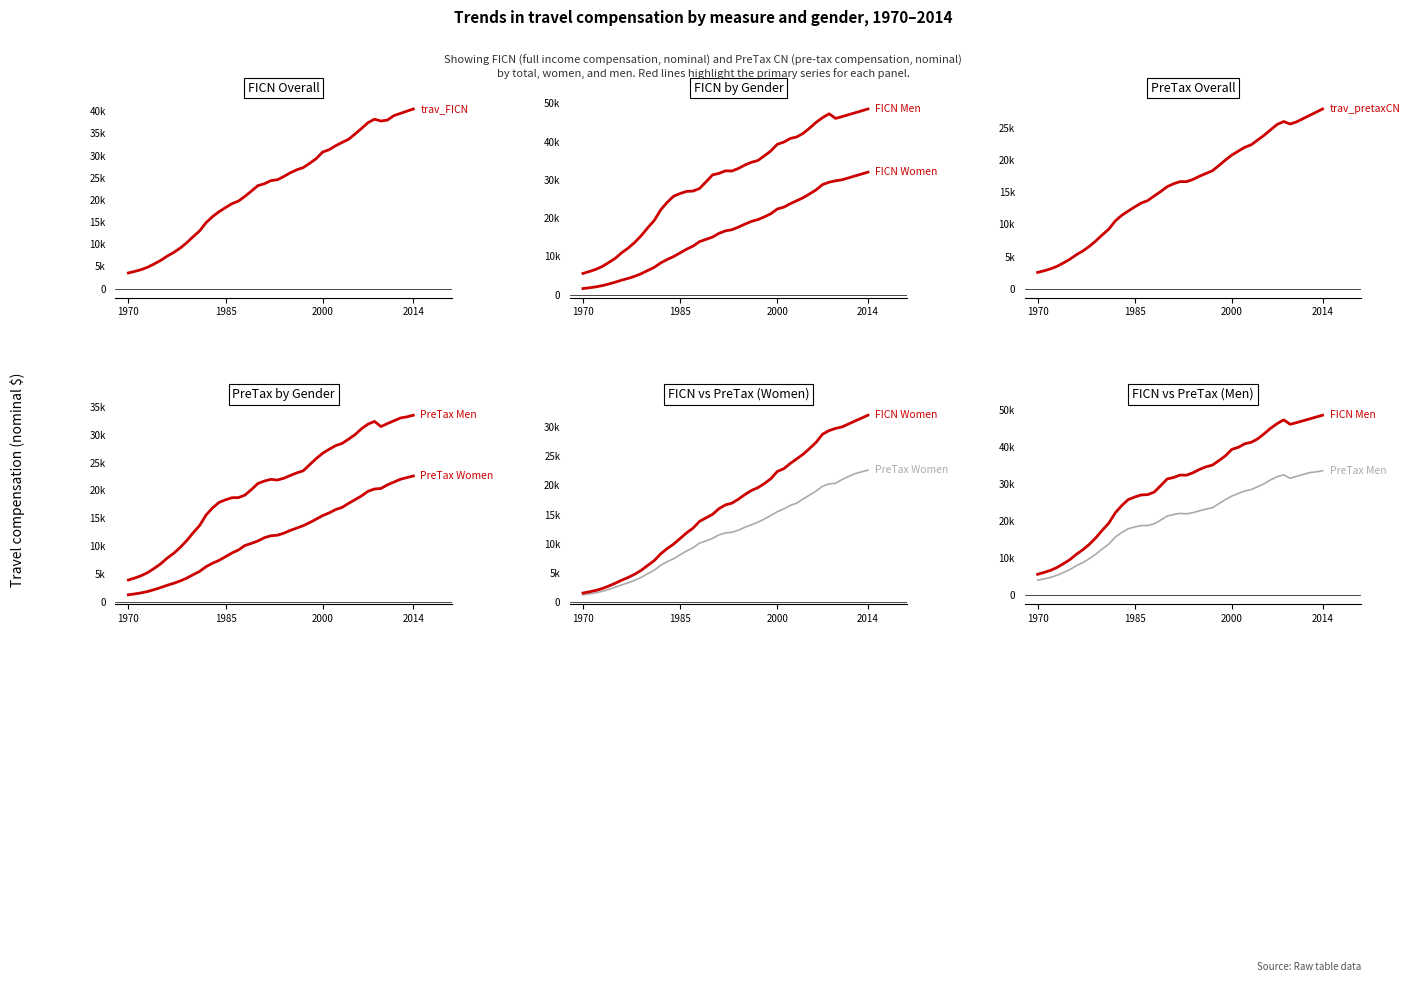

Which label corresponds to the smallest value in the chart?

1970